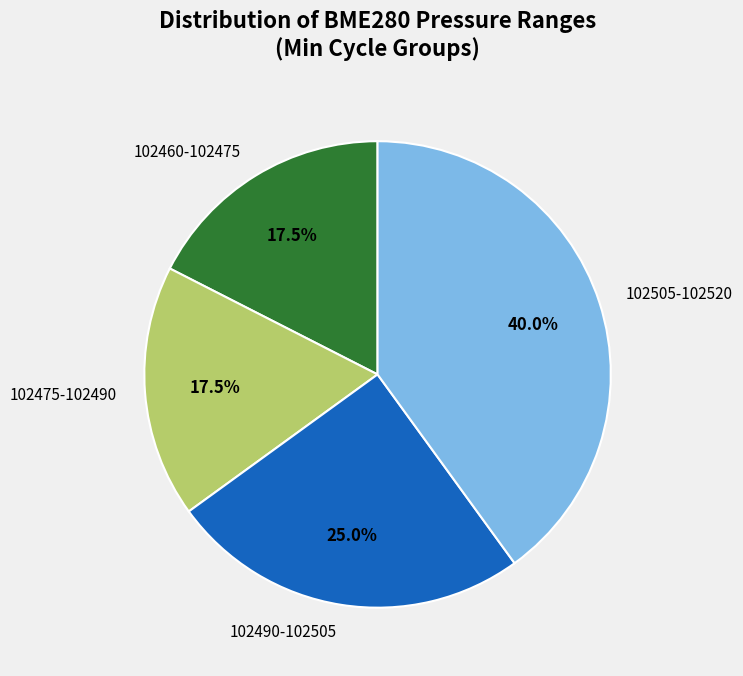

Which has a higher value, 102490-102505 or 102460-102475?

102490-102505